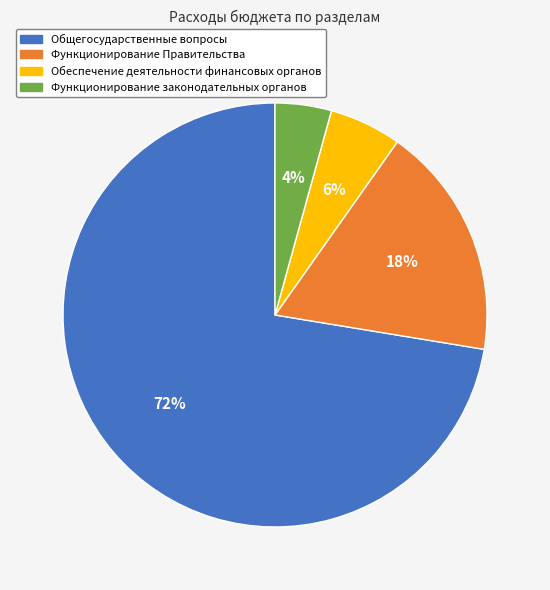

To the nearest percent, what percentage of the pie is Функционирование Правительства?

18%